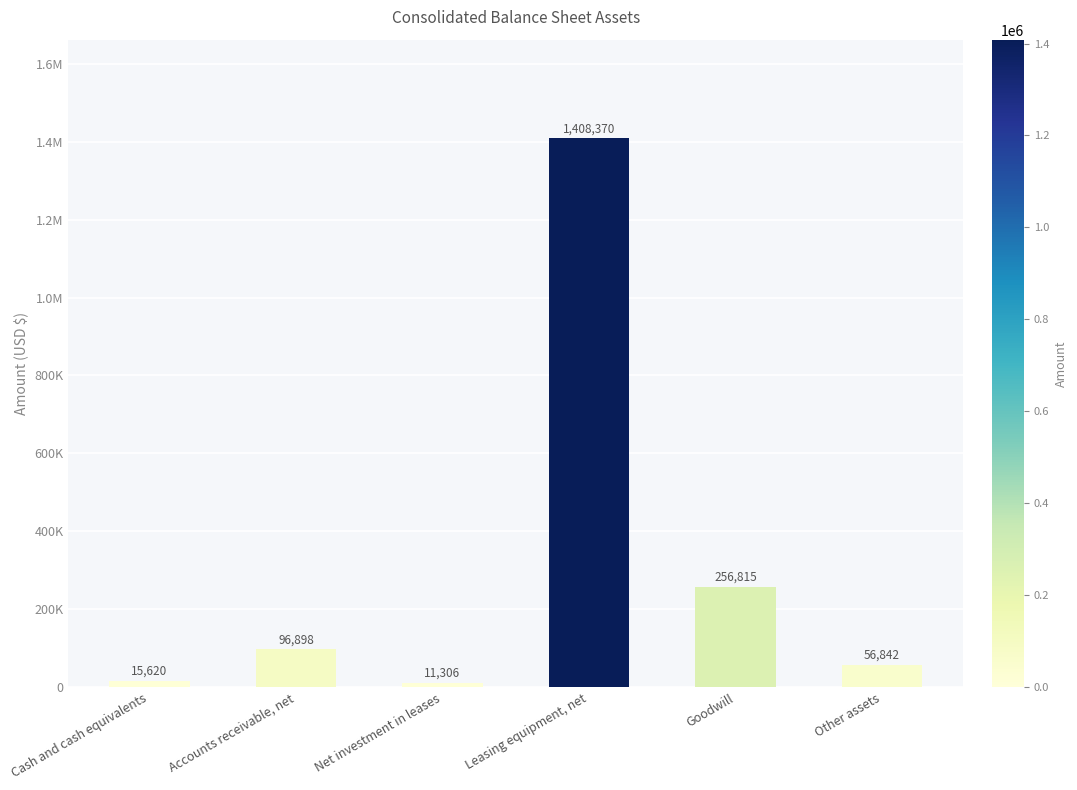

Approximately how many times larger is the value at Other assets compared to Goodwill?

0.2